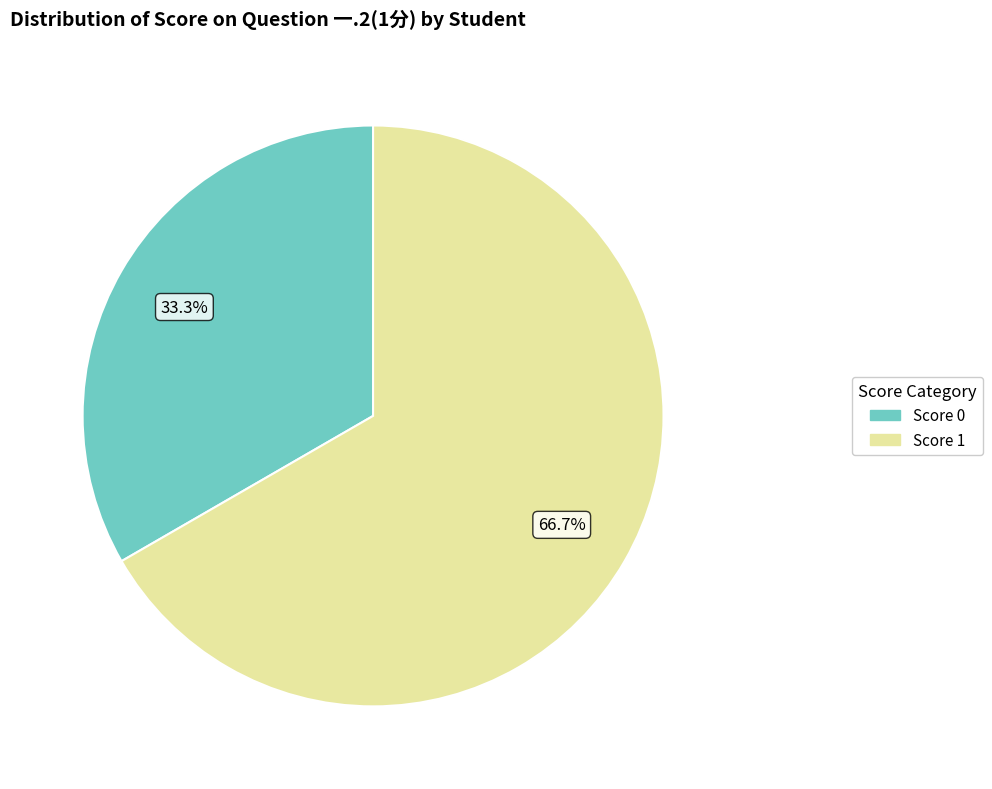

Is there any slice that represents more than half of the pie?

Yes